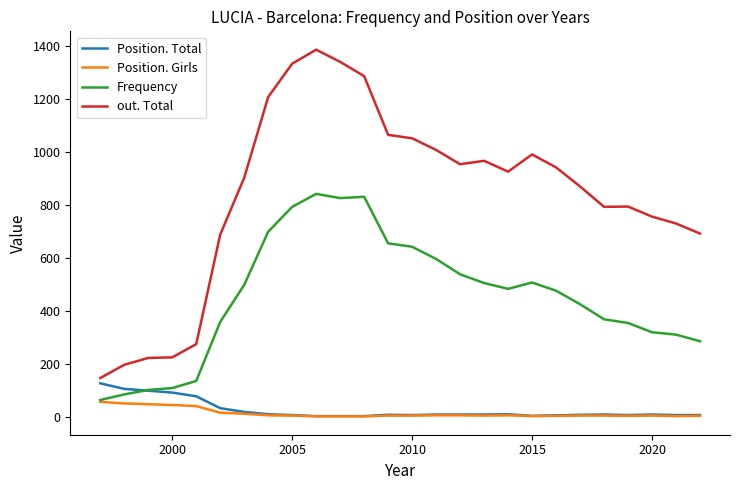

List the series in order of their peak value, lowest first.

Position. Girls, Position. Total, Frequency, out. Total